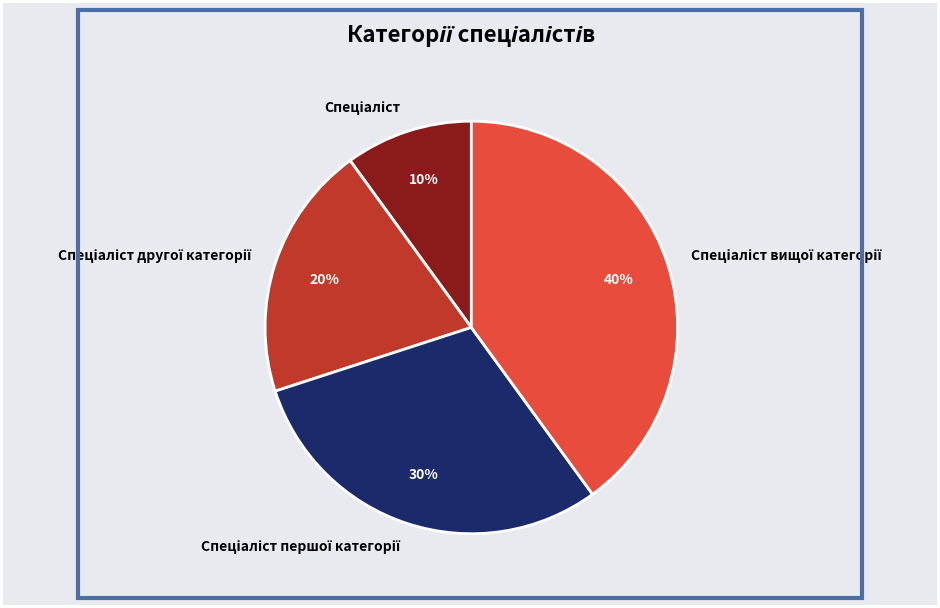

To the nearest percent, what is the difference between the largest and smallest slice percentages?

30%